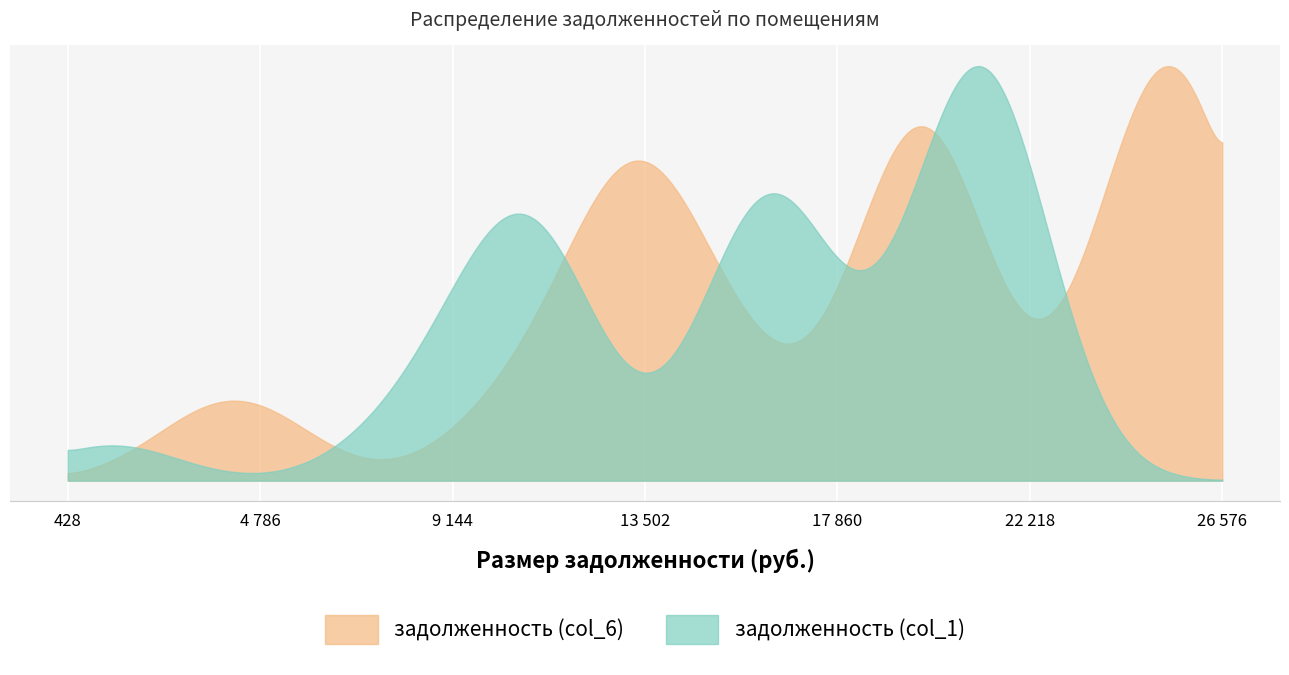

At how many categories does at least one series exceed 19878?

12